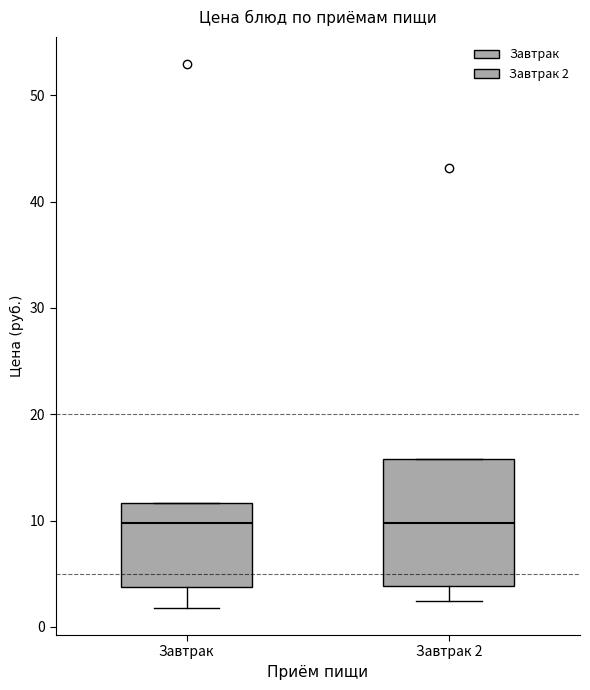

Reading left to right, transcribe this box plot: for each box, give where its median line is, the range the box spans, and where its two whiskers end, as read against the y-axis. The values are not printed on the chart, so give them approximately, as read against the axis.

Завтрак: median 10, box 4 to 12, whiskers 2 to 12
Завтрак 2: median 10, box 4 to 16, whiskers 2 to 16